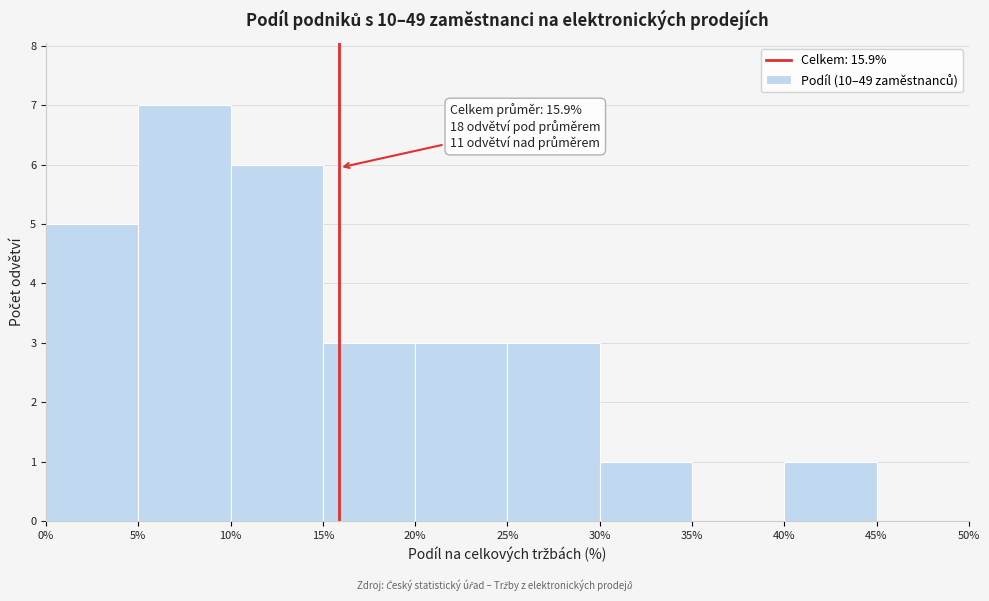

Which range on the x-axis has the tallest bar?

5% to 10%